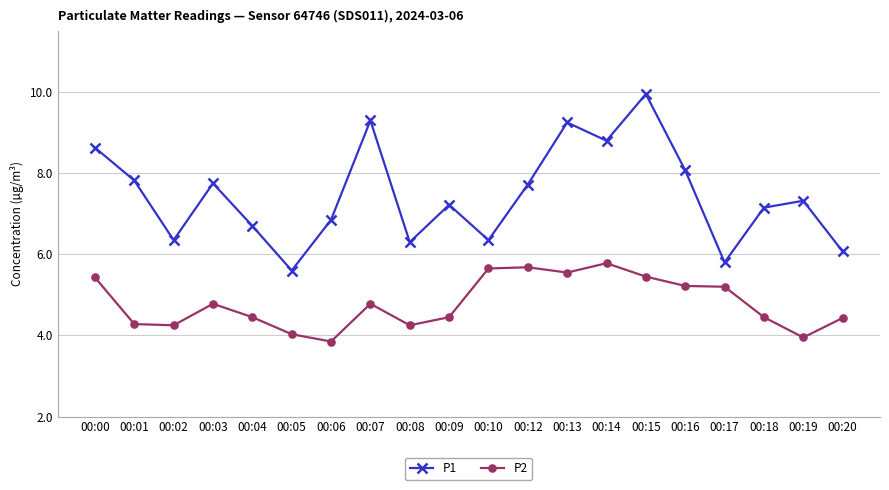

How many lines are shown in the chart?

2